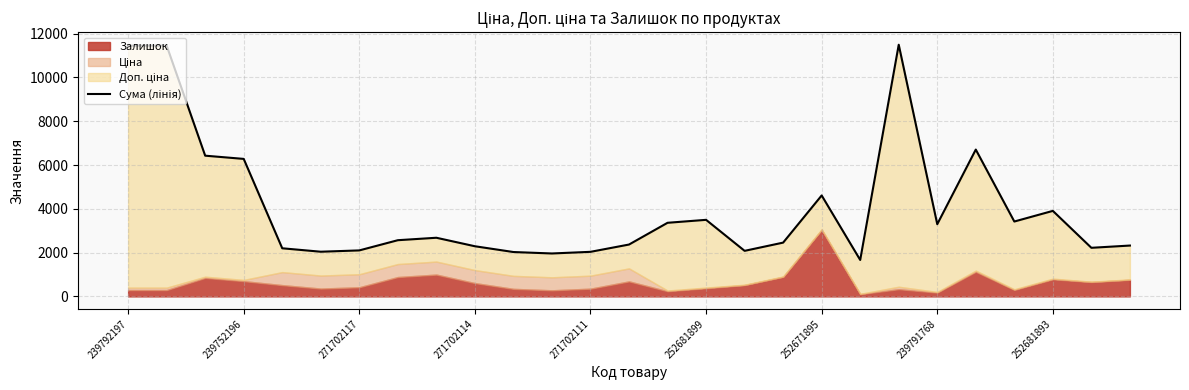

How many points are lower than both their immediate neighbors (excluding endpoints)?

7